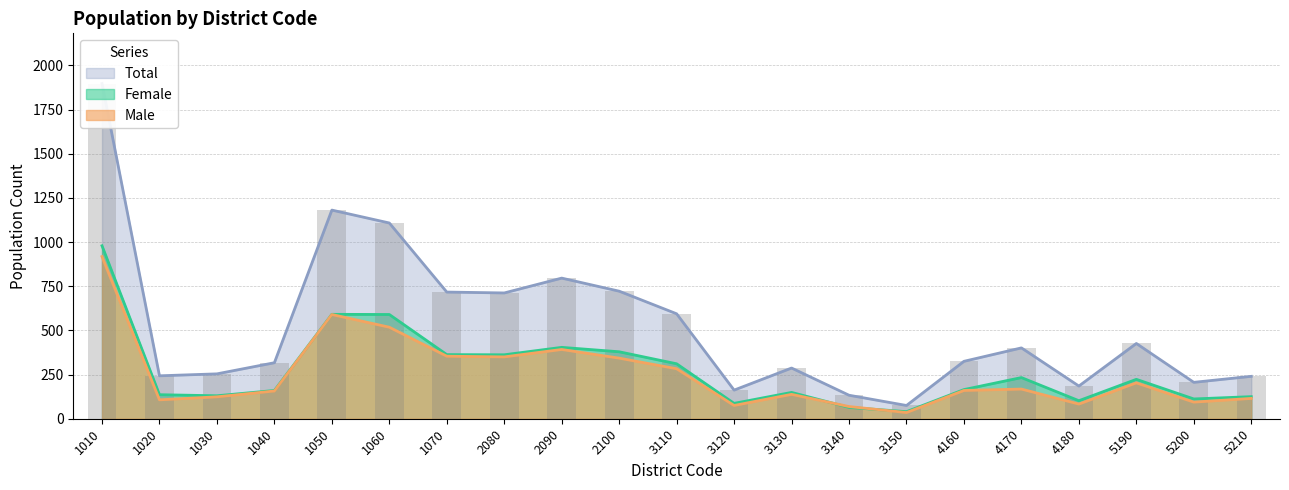

Count the number of data series in this chart.

3